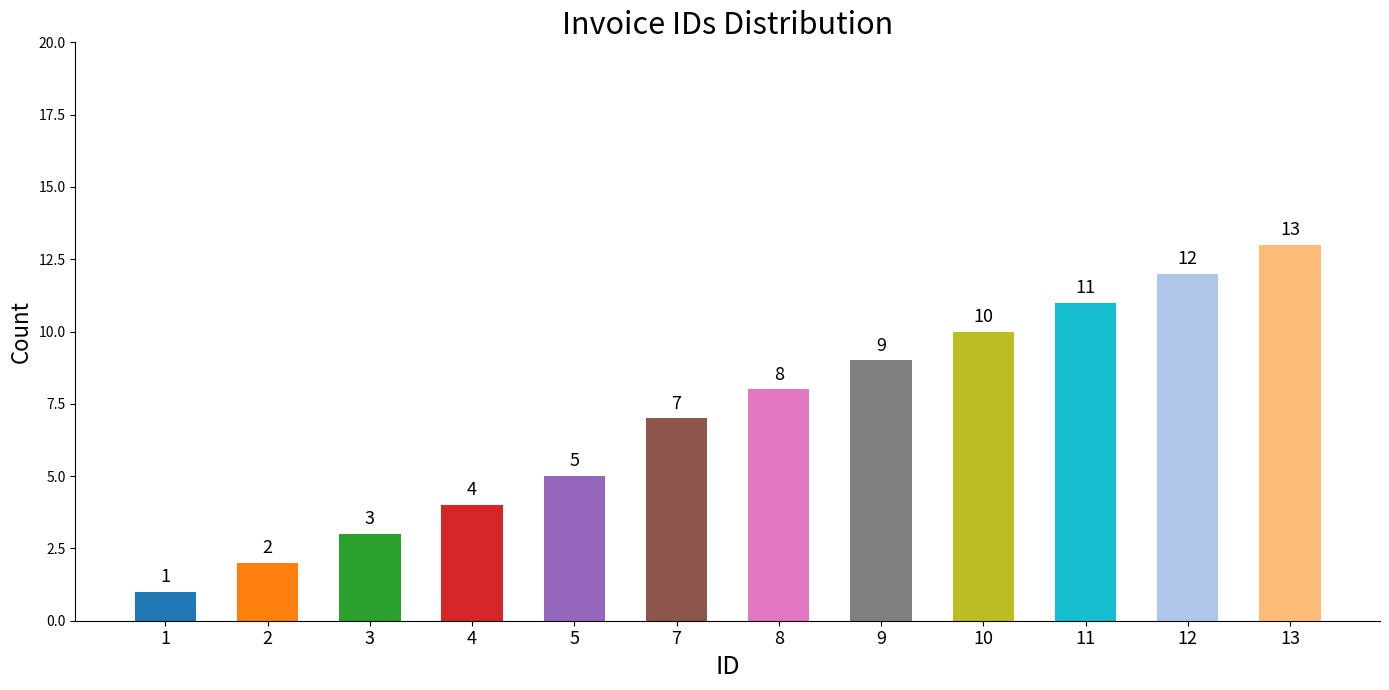

How many categories are shown in the chart?

12